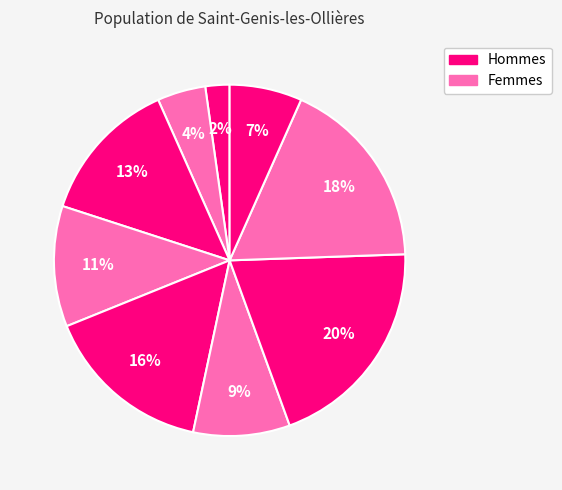

To the nearest percent, what is the average slice percentage?

11%